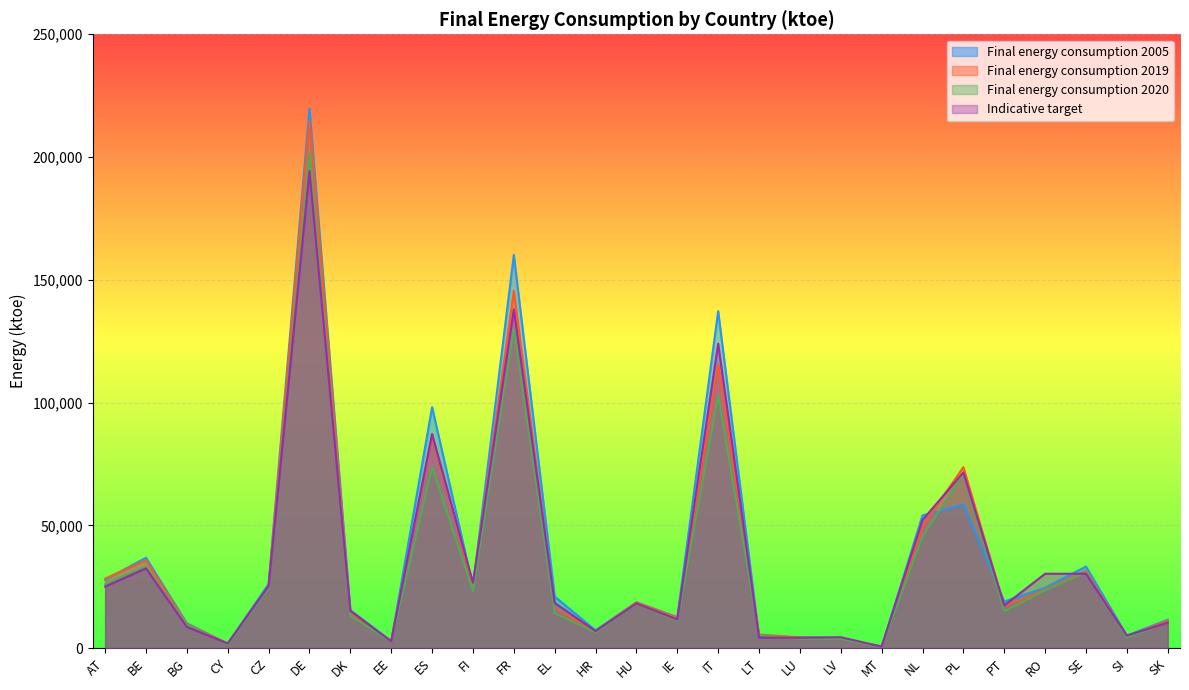

Is it true that Final energy consumption 2019 equals 25264.7 at CZ?

True